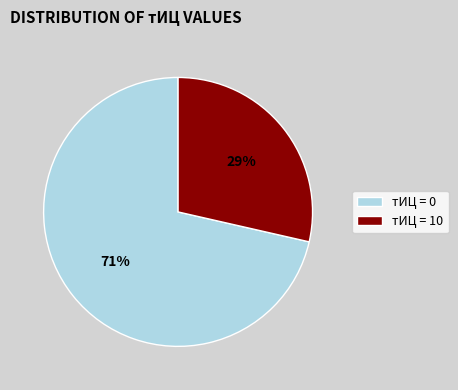

Which has a higher value, тИЦ = 10 or тИЦ = 0?

тИЦ = 0